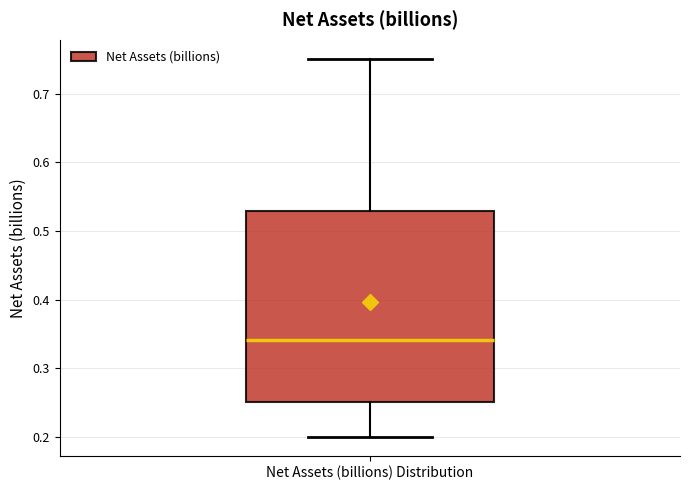

Read this box plot against the y-axis: the position of the median line, the range covered by the box, and the ends of both whiskers. The values are not printed on the chart, so give them approximately, as read against the axis.

median 0.34, box 0.25 to 0.53, whiskers 0.20 to 0.75